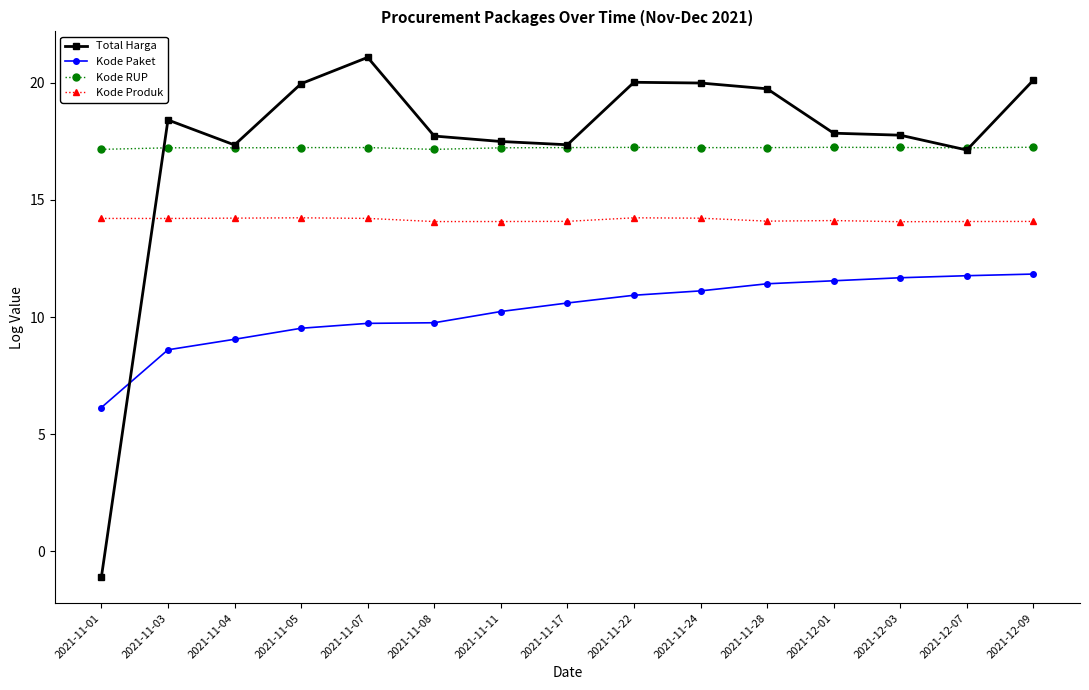

Rank the series by their maximum value, from lowest to highest.

Kode Paket, Kode Produk, Kode RUP, Total Harga